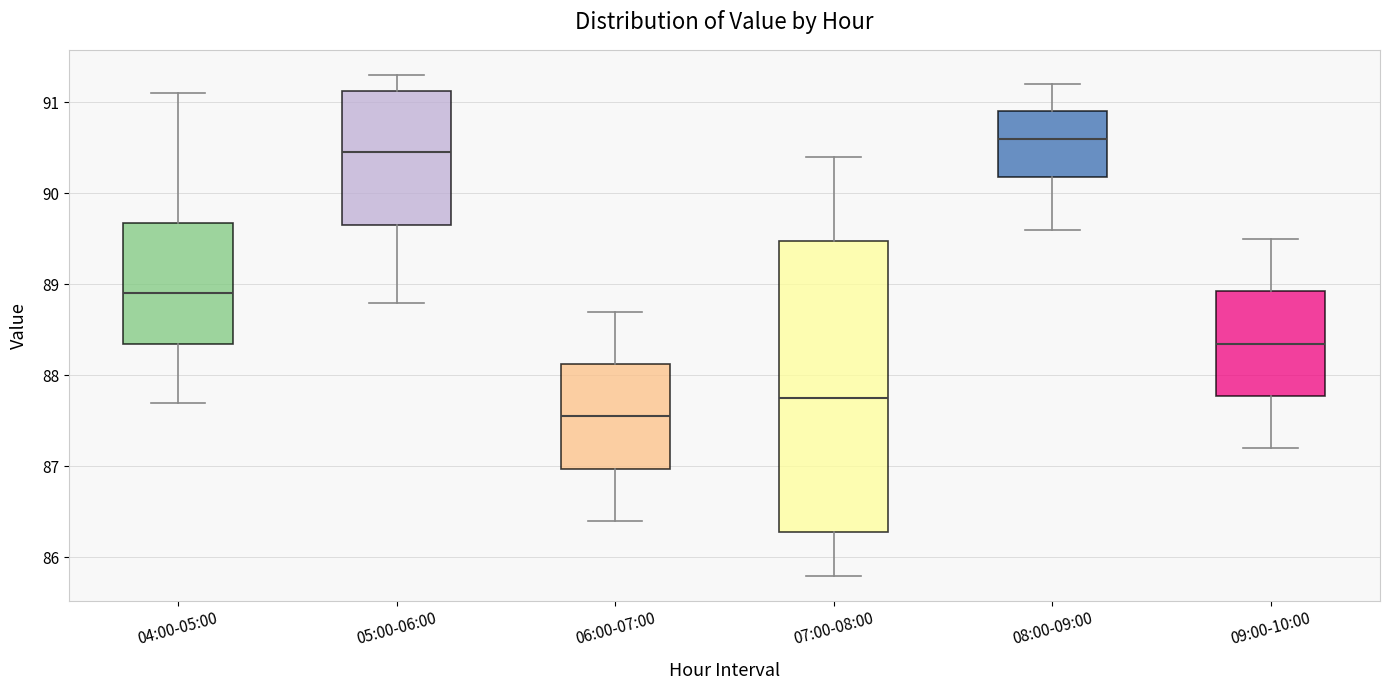

Which box is the tallest, from its lower edge to its upper edge?

07:00-08:00